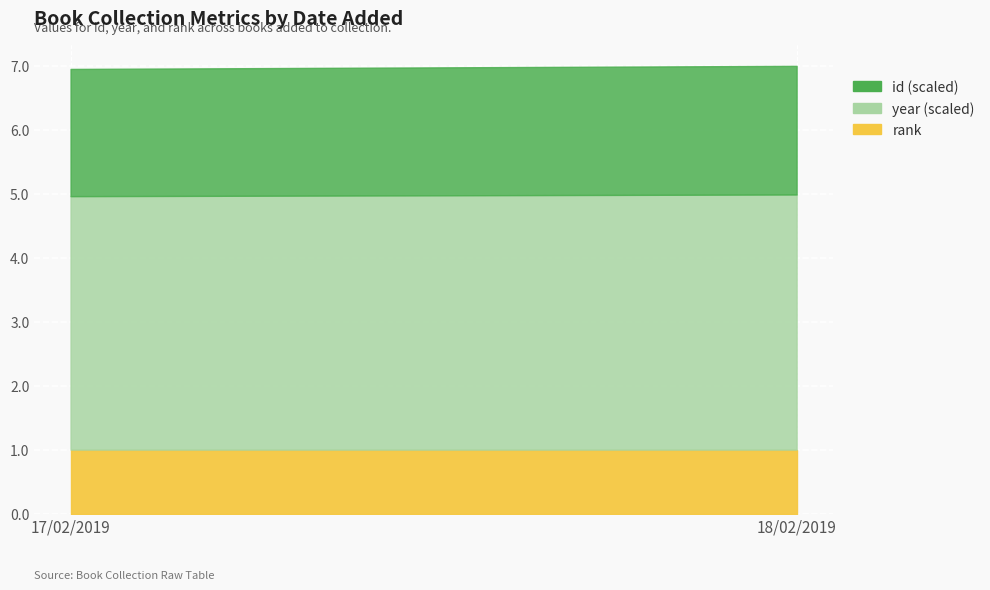

Between 18/02/2019 and 17/02/2019, which is larger?

18/02/2019